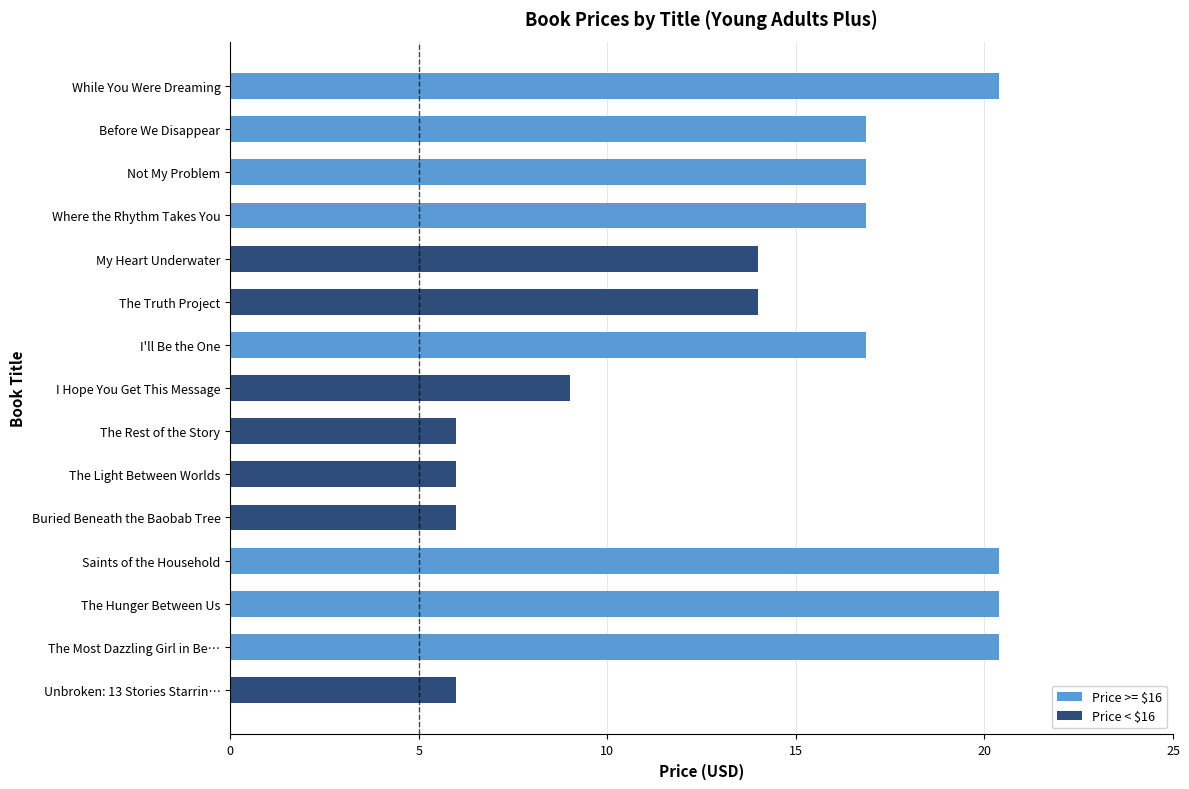

How many bars are there in total?

15